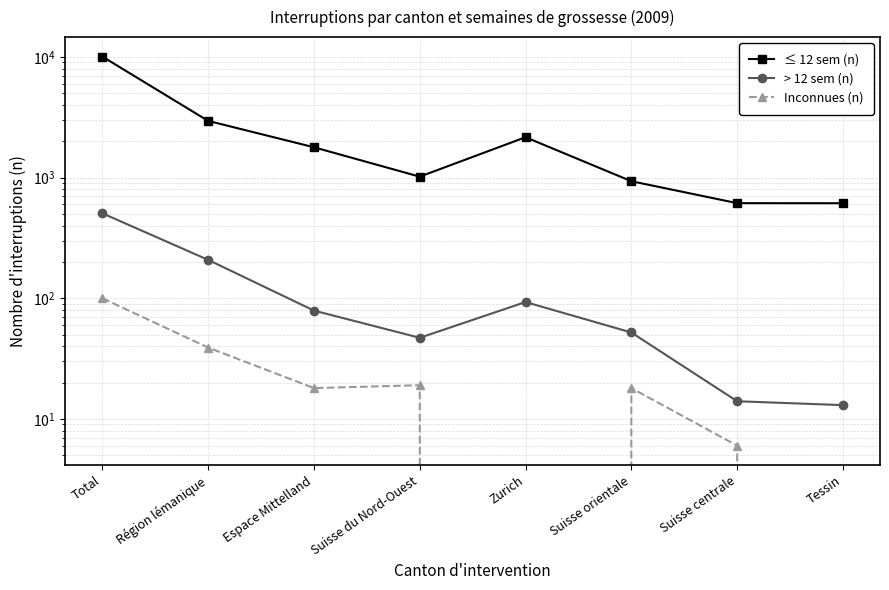

What is the label of the 8th point from the left?

Tessin